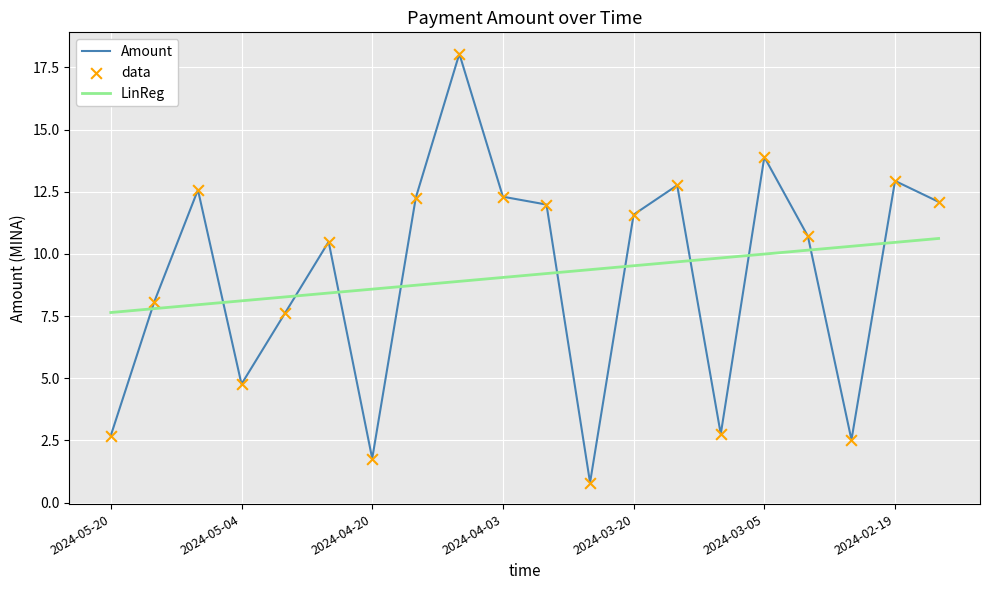

What is the highest value of the LinReg series?

10.6